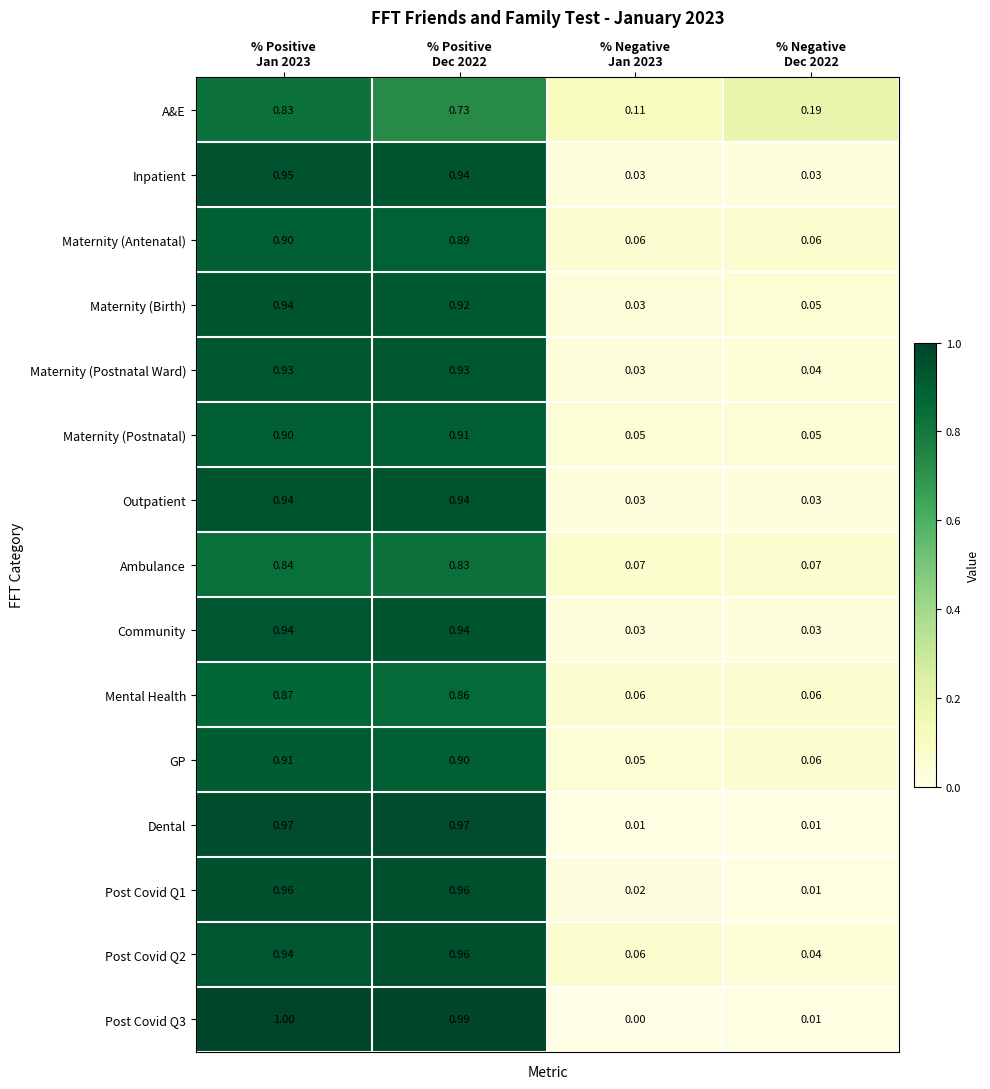

Rank the series at % Positive Jan 2023 from highest to lowest value.

Post Covid Q3, Dental, Post Covid Q1, Inpatient, Outpatient, Maternity (Birth), Post Covid Q2, Community, Maternity (Postnatal Ward), GP, Maternity (Postnatal), Maternity (Antenatal), Mental Health, Ambulance, A&E